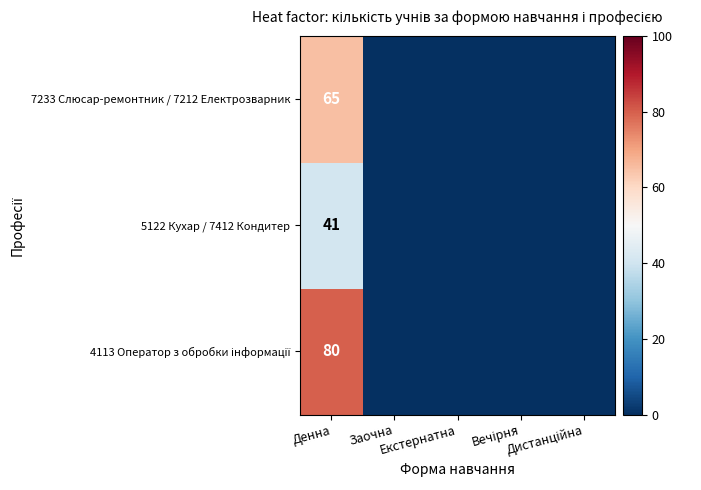

What is the greatest value displayed?

80